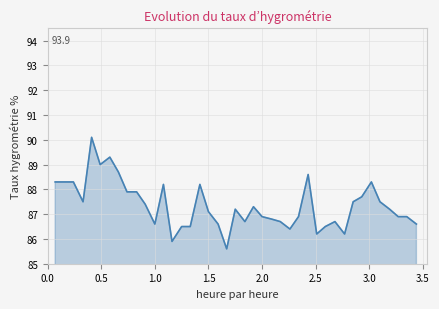

What is the smallest value displayed?

85.6